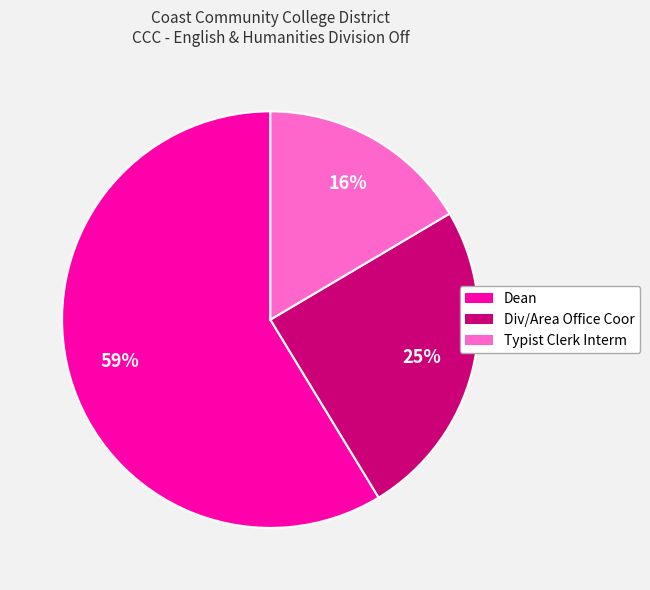

To the nearest percent, what portion does Div/Area Office Coor represent?

25%